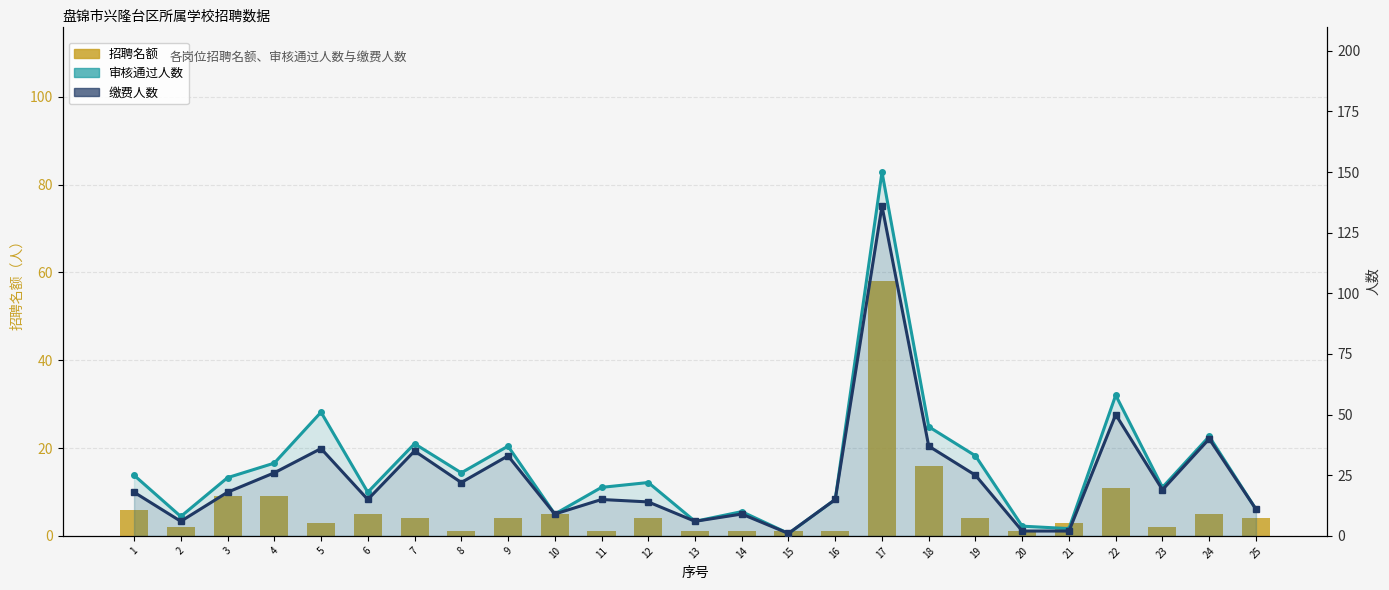

Where does the 招聘名额 series first go above 4?

1